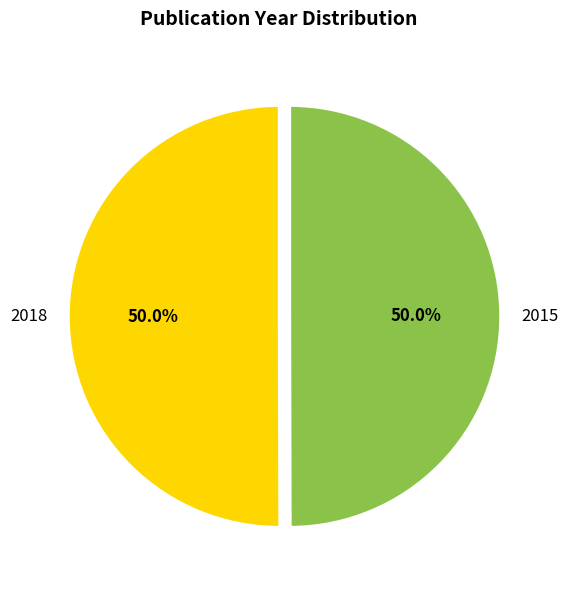

To the nearest percent, what portion does 2018 represent?

50%